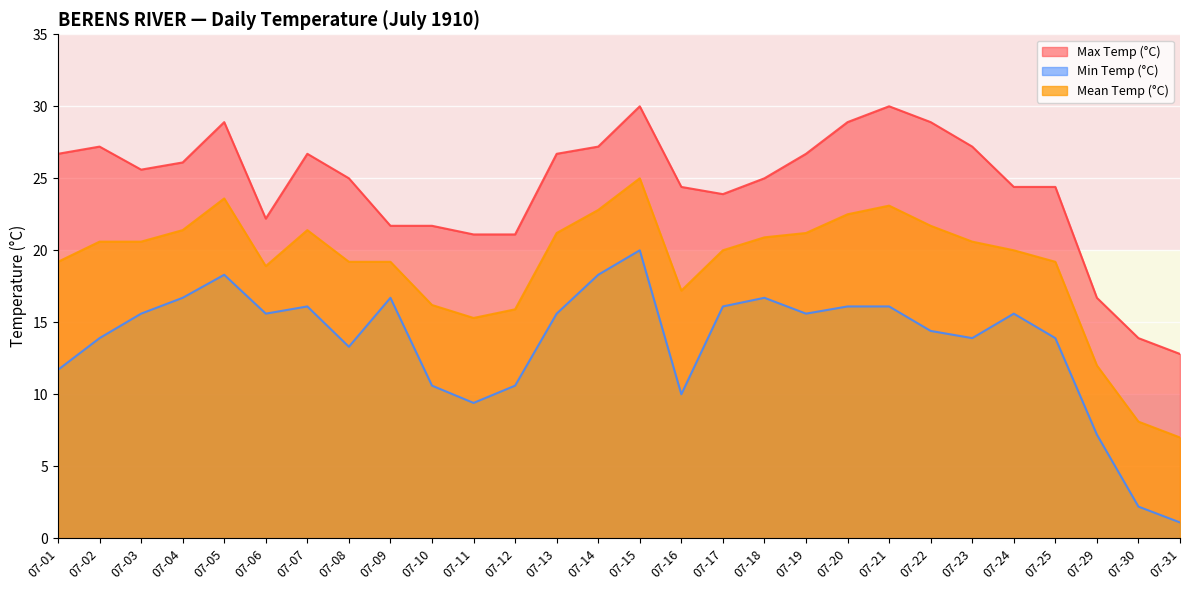

Reading left to right, extract all data points from this chart.

Max Temp (°C): 26.7	27.2	25.6	26.1	28.9	22.2	26.7	25.0	21.7	21.7	21.1	21.1	26.7	27.2	30.0	24.4	23.9	25.0	26.7	28.9	30.0	28.9	27.2	24.4	24.4	16.7	13.9	12.8
Min Temp (°C): 11.7	13.9	15.6	16.7	18.3	15.6	16.1	13.3	16.7	10.6	9.4	10.6	15.6	18.3	20.0	10.0	16.1	16.7	15.6	16.1	16.1	14.4	13.9	15.6	13.9	7.2	2.2	1.1
Mean Temp (°C): 19.2	20.6	20.6	21.4	23.6	18.9	21.4	19.2	19.2	16.2	15.3	15.9	21.2	22.8	25.0	17.2	20.0	20.9	21.2	22.5	23.1	21.7	20.6	20.0	19.2	12.0	8.1	7.0